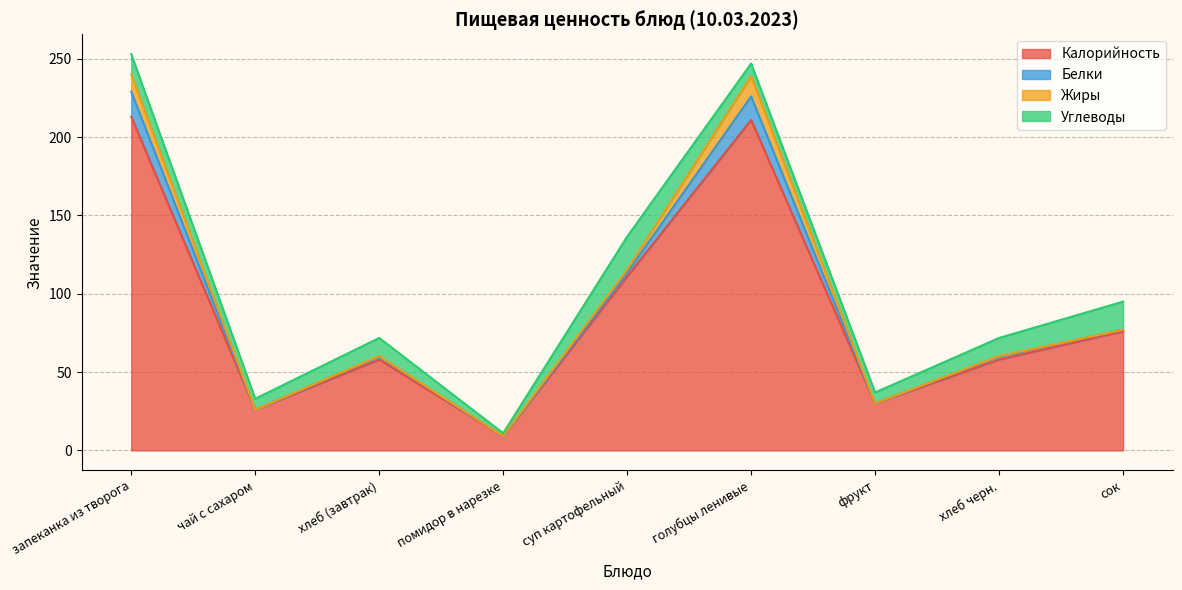

At which category is the sum across all series the highest?

запеканка из творога